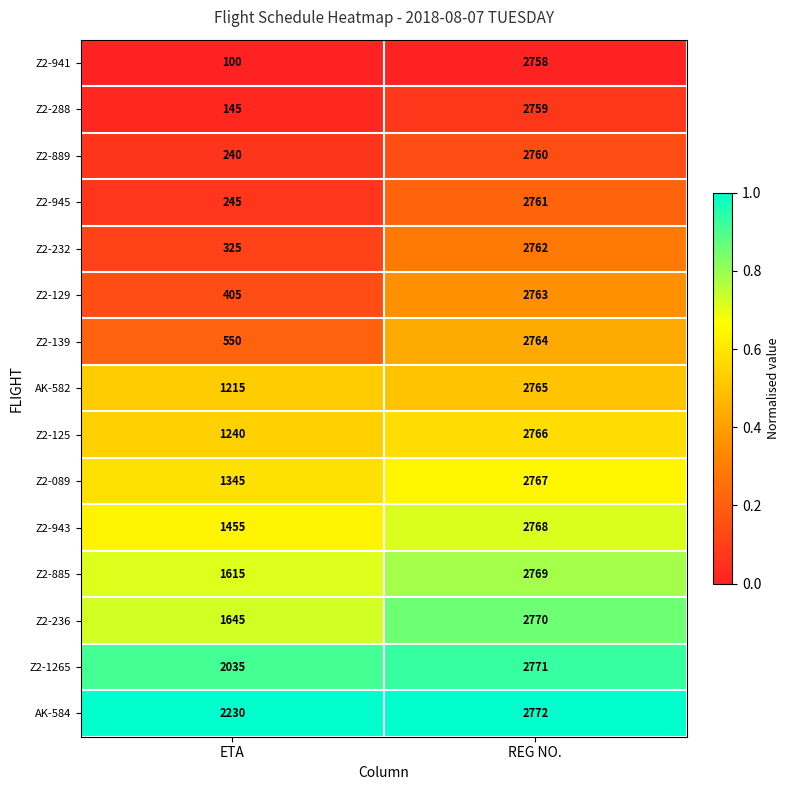

At which label does AK-584 reach its peak?

REG NO.